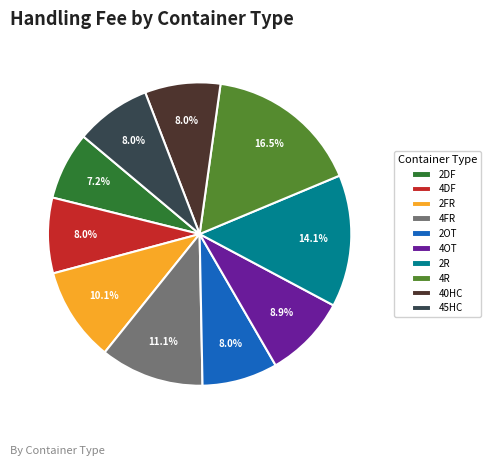

To the nearest percent, what percentage of the pie is 45HC?

8%